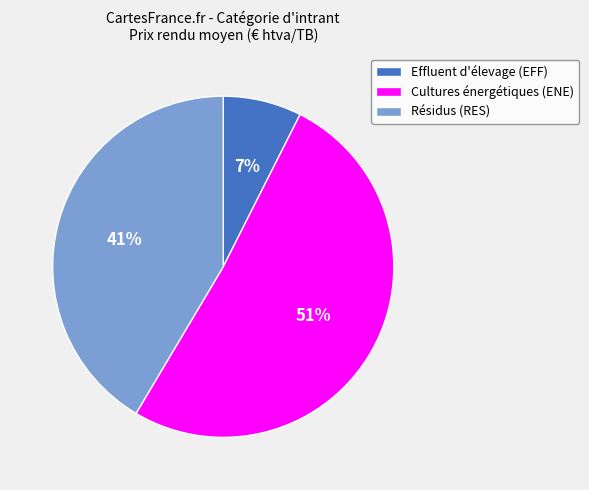

How many segments does this pie chart have?

3